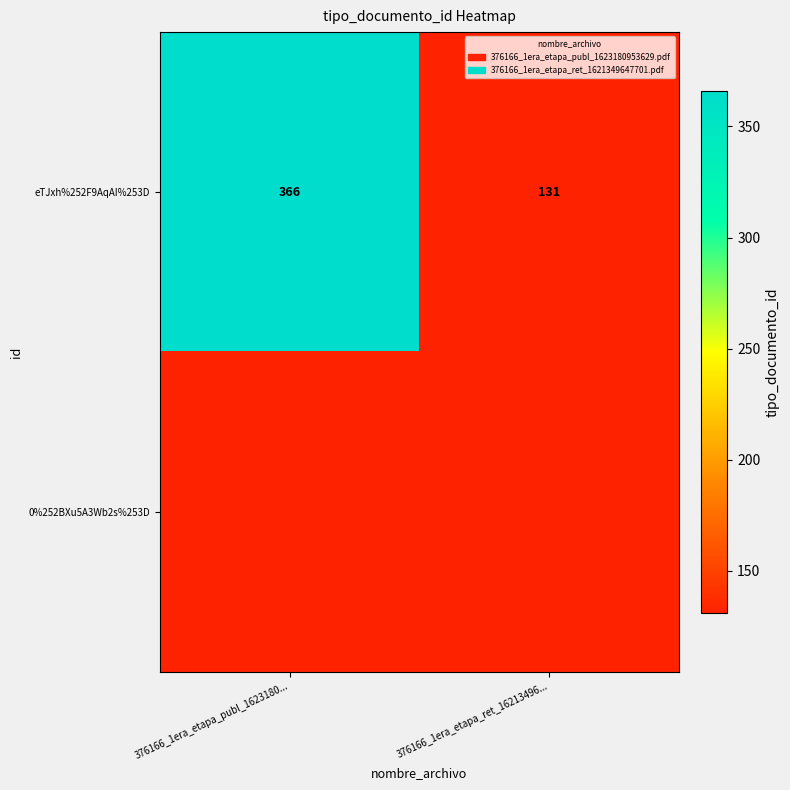

Is it true that eTJxh%252F9AqAI%253D equals 366 at 376166_1era_etapa_publ_1623180...?

True